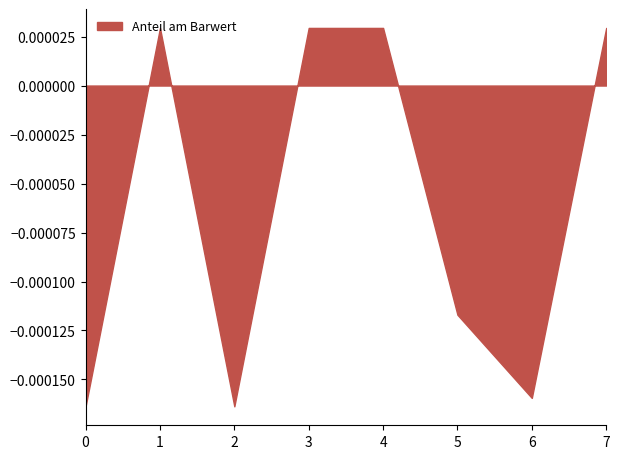

At which category does the data reach its first local valley?

2